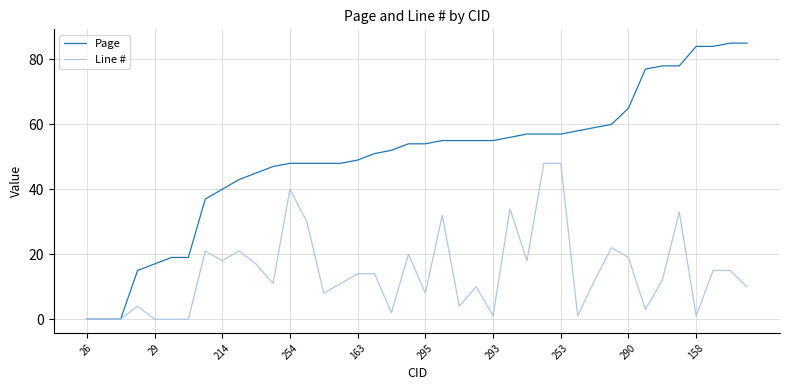

Which series has the largest total across all categories?

Page